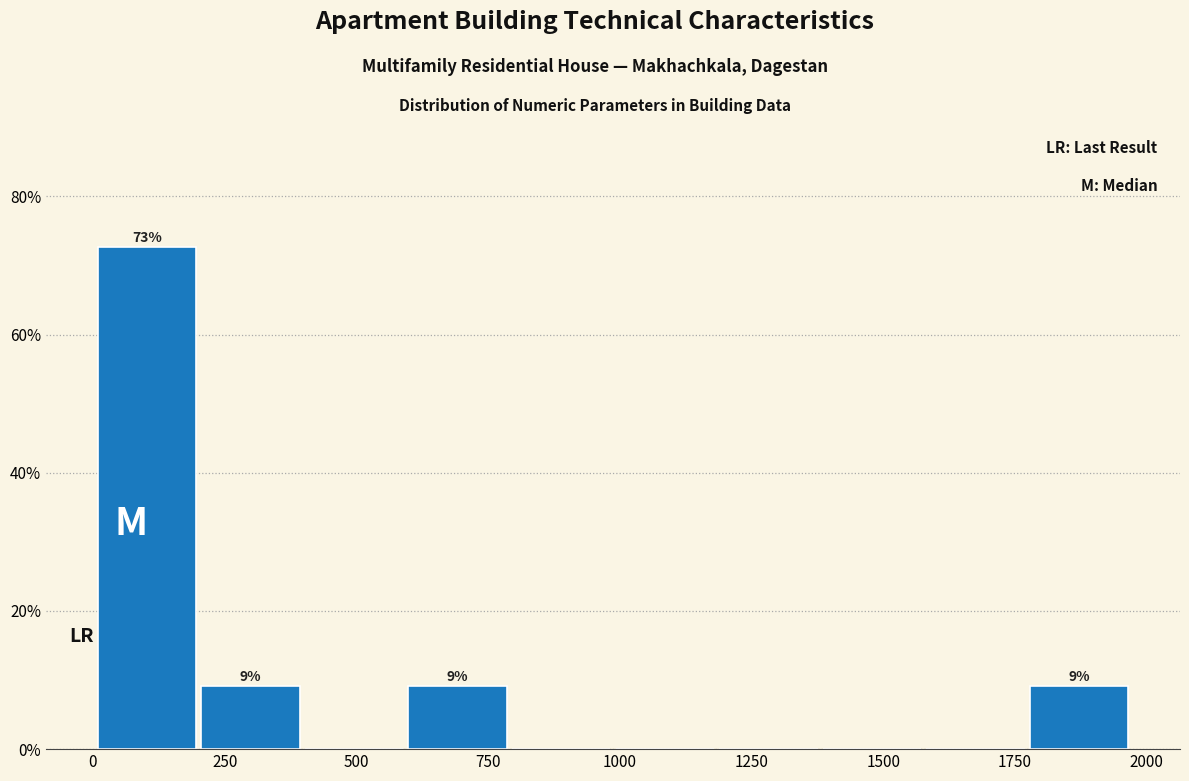

Read against the x-axis, roughly where is the centre of the tallest bar?

100